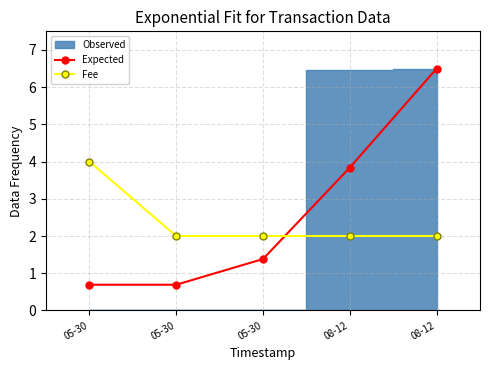

The Expected series shows 5.7 at 08-12. True or false?

False